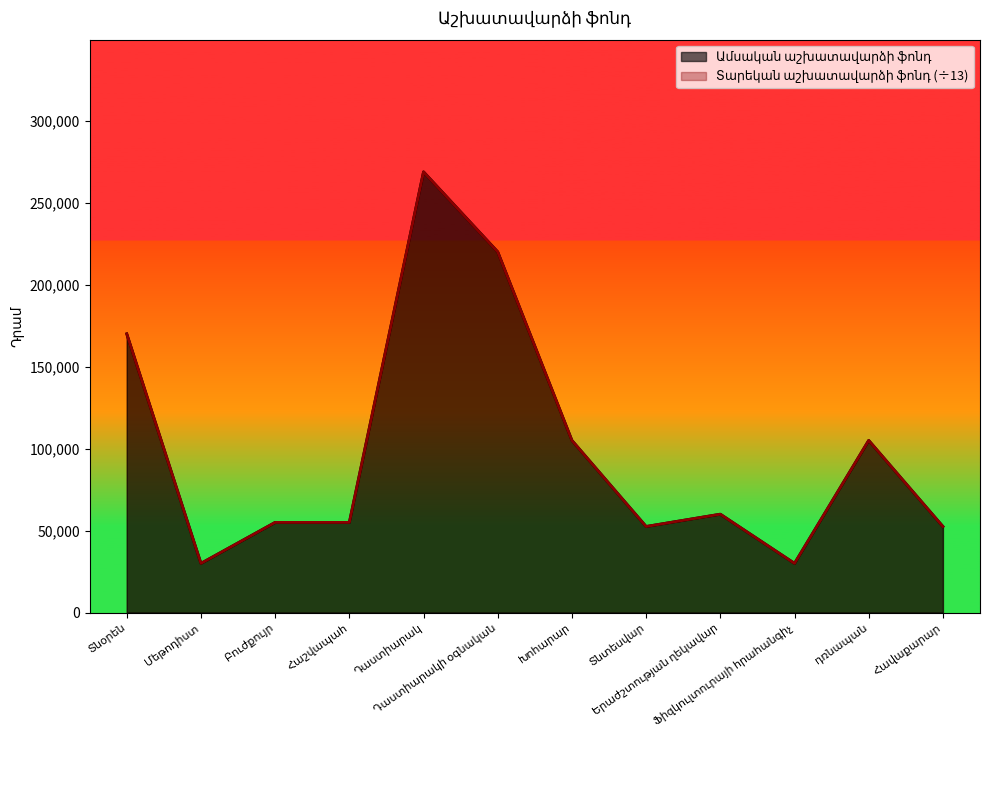

Reading left to right, transcribe all the data shown in this chart.

Ամսական աշխատավարձի ֆոնդ: Տնօրեն=170000	Մեթոդիստ=30000	Բուժքույր=55000	Հաշվապահ=55000	Դաստիարակ=268800	Դաստիարակի օգնական=220000	Խոհարար=105000	Տնտեսվար=52500	Երաժշտության ղեկավար=60000	Ֆիզկուլտուրայի հրահանգիչ=30000	դռնապան=105000	Հավաքարար=52500
Տարեկան աշխատավարձի ֆոնդ: Տնօրեն=170000	Մեթոդիստ=30000	Բուժքույր=55000	Հաշվապահ=55000	Դաստիարակ=268800	Դաստիարակի օգնական=220000	Խոհարար=105000	Տնտեսվար=52500	Երաժշտության ղեկավար=60000	Ֆիզկուլտուրայի հրահանգիչ=30000	դռնապան=105000	Հավաքարար=52500